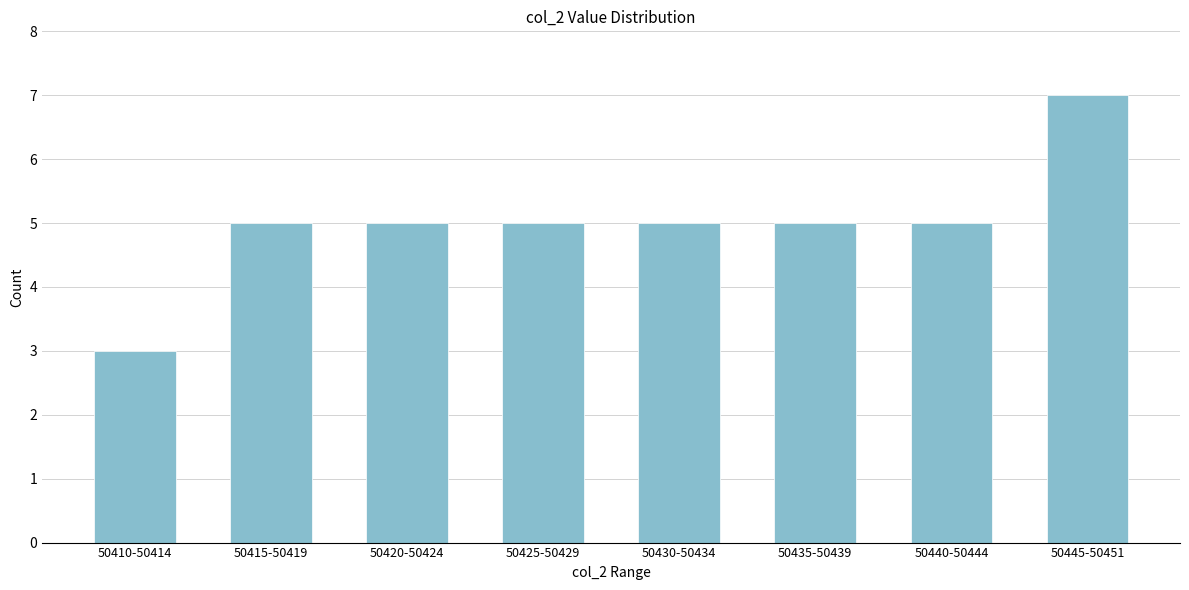

Reading left to right, transcribe all the data shown in this chart.

50410-50414=3	50415-50419=5	50420-50424=5	50425-50429=5	50430-50434=5	50435-50439=5	50440-50444=5	50445-50451=7